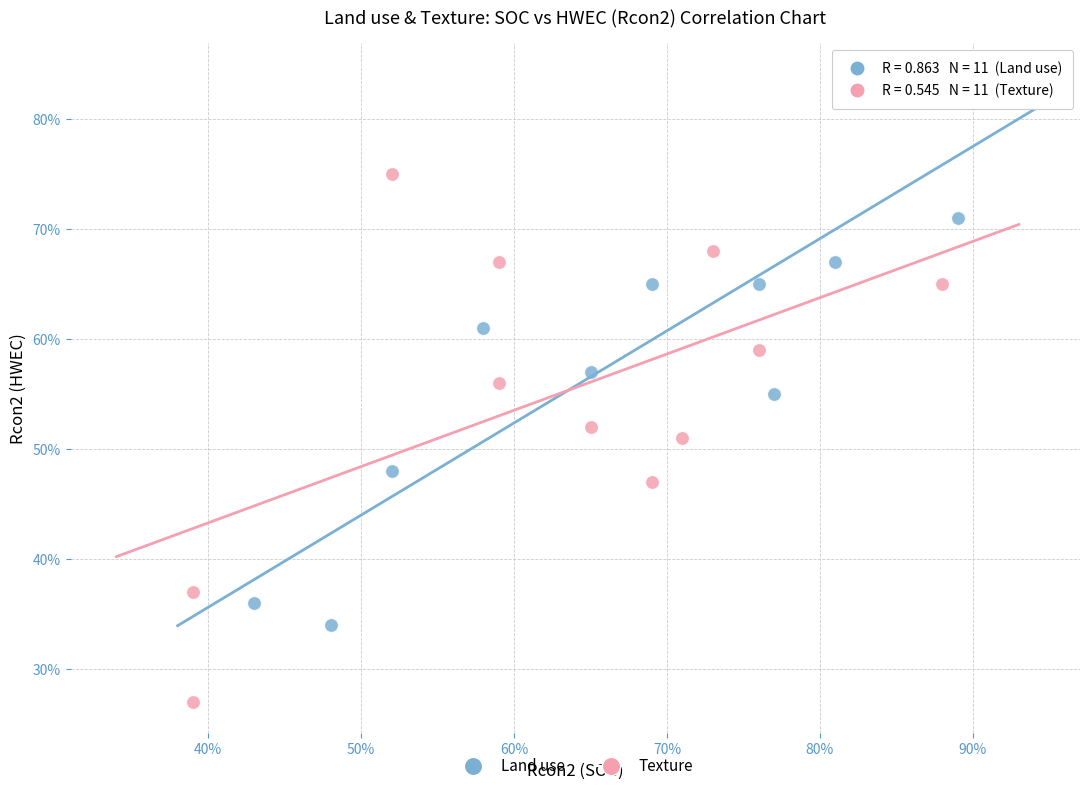

Which series has the largest Y range (max minus min)?

Land use